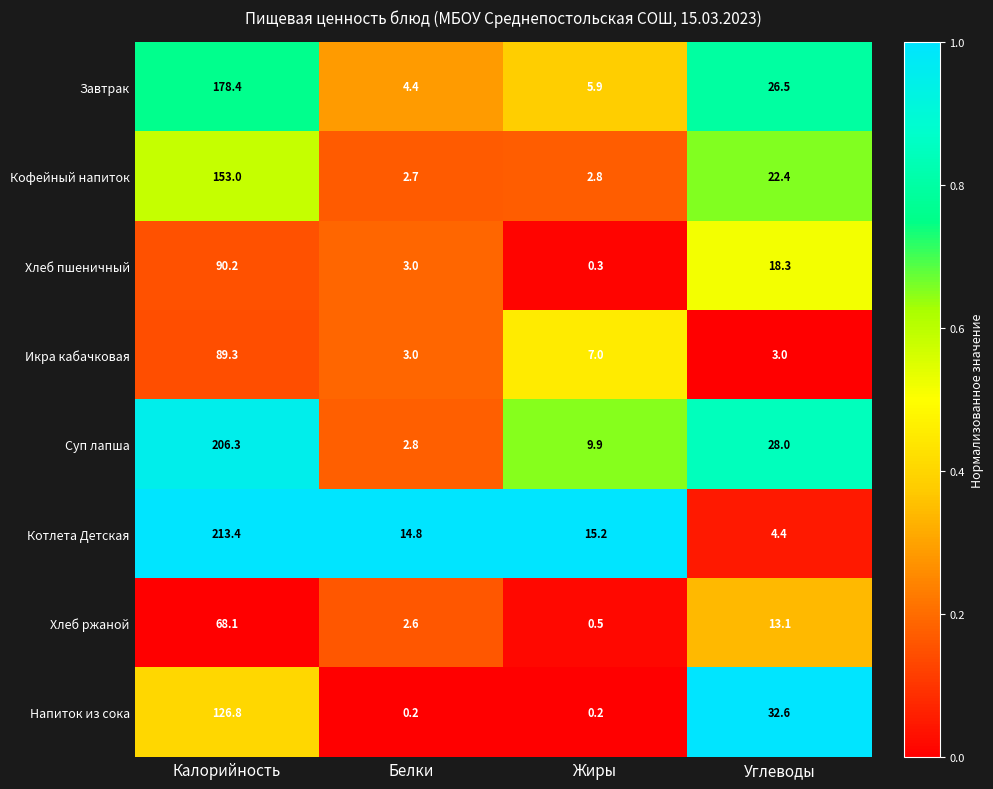

What is the difference between the maximum and minimum values in the Хлеб пшеничный series?

89.9